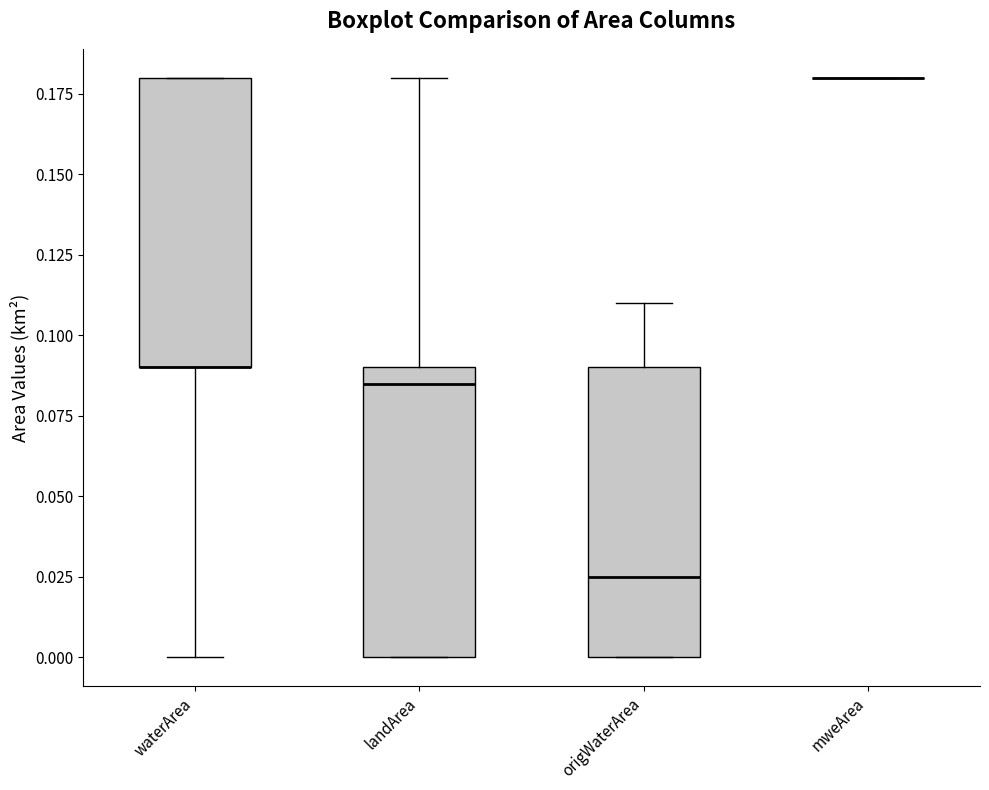

Reading left to right, read every box against the y-axis: the position of its median line, the range the box covers, and the ends of its whiskers. The values are not printed on the chart, so give them approximately, as read against the axis.

waterArea: median 0.090 (drawn on the box's lower edge), box 0.090 to 0.180, whiskers 0.000 to 0.180
landArea: median 0.085, box 0.000 to 0.090, whiskers 0.000 to 0.180
origWaterArea: median 0.025, box 0.000 to 0.090, whiskers 0.000 to 0.110
mweArea: box collapsed to a line at 0.180, whiskers 0.180 to 0.180